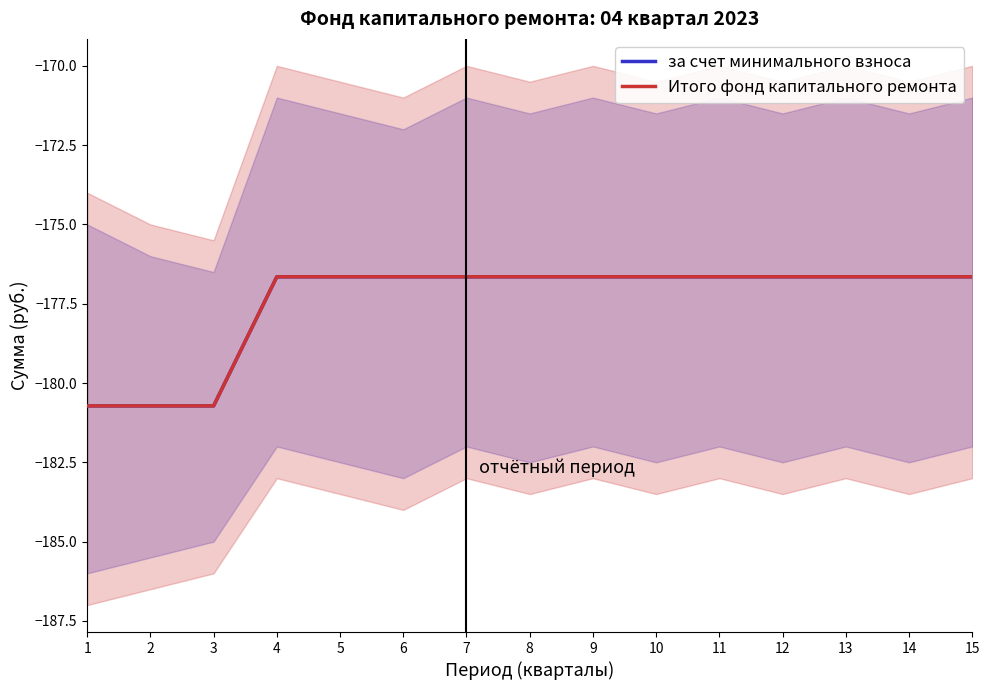

True or false: Итого фонд капитального ремонта has more than 2 interior local peaks.

False